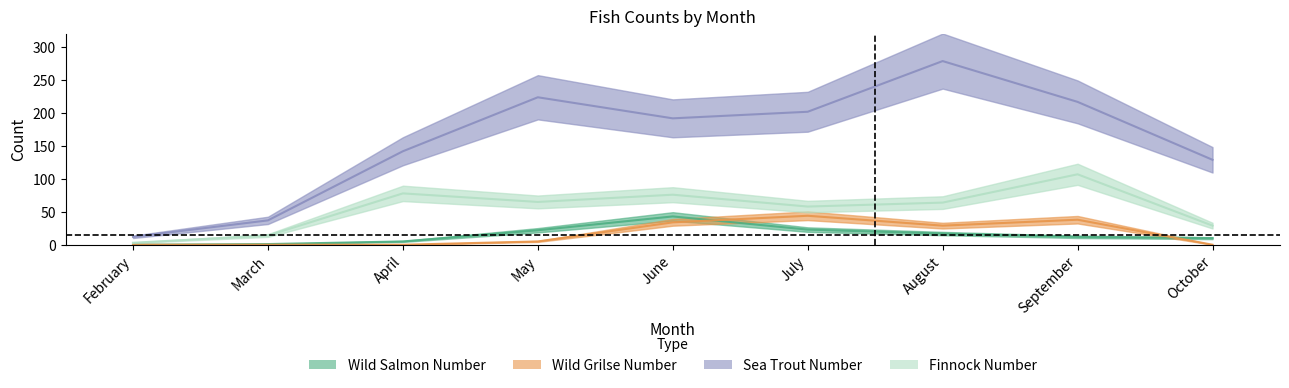

Read the Wild Salmon Number value at September.

12